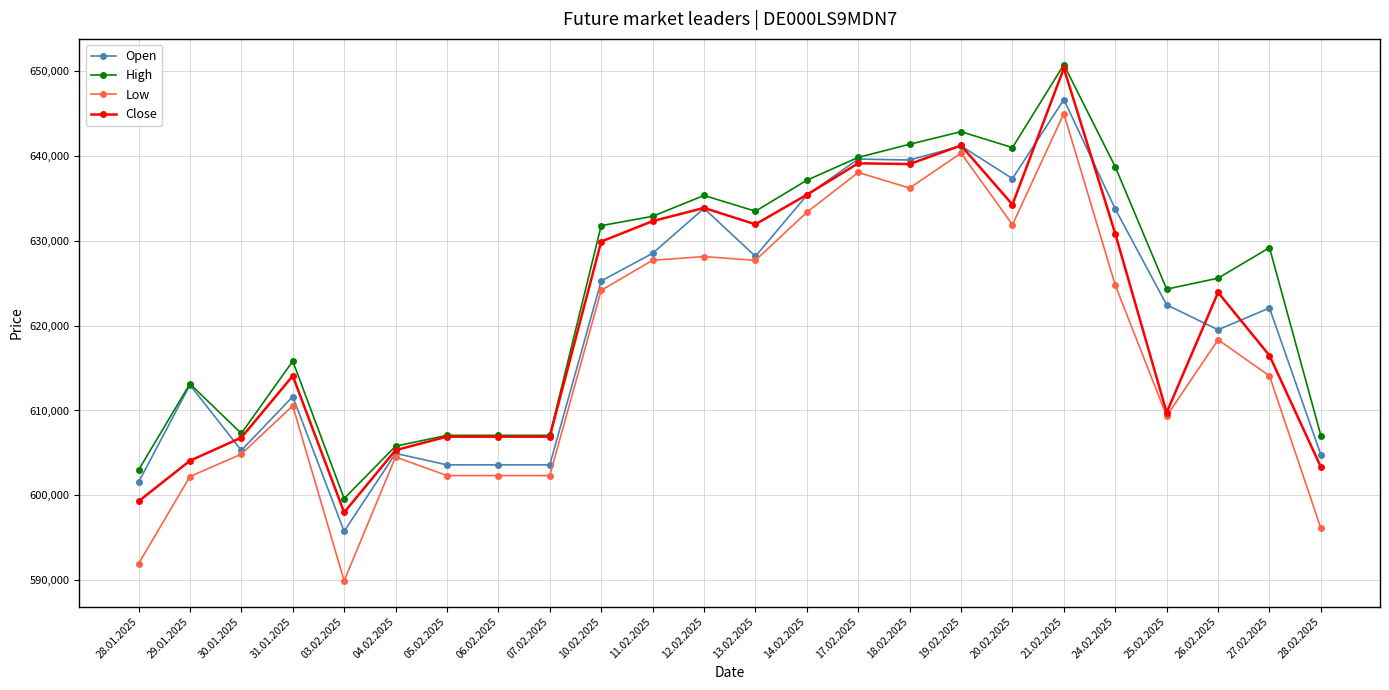

True or false: Close has a value of 616472 at 27.02.2025.

True